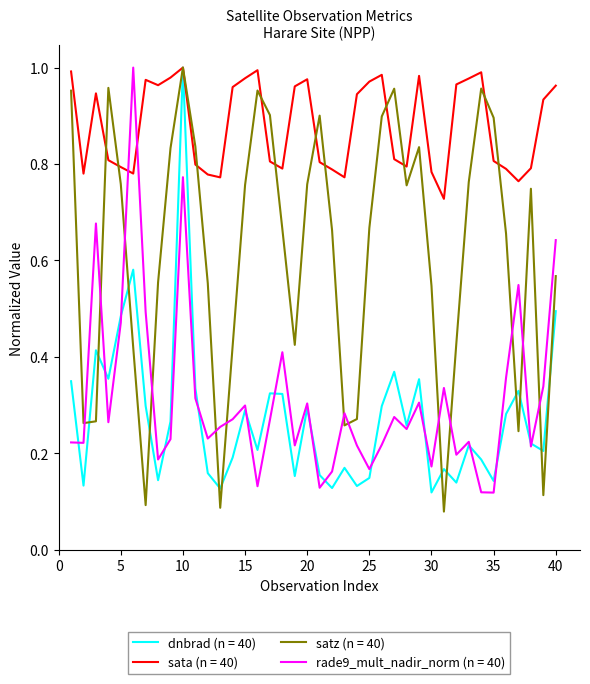

True or false: rade9_mult_nadir_norm (n = 40) and sata (n = 40) intersect in this chart.

True